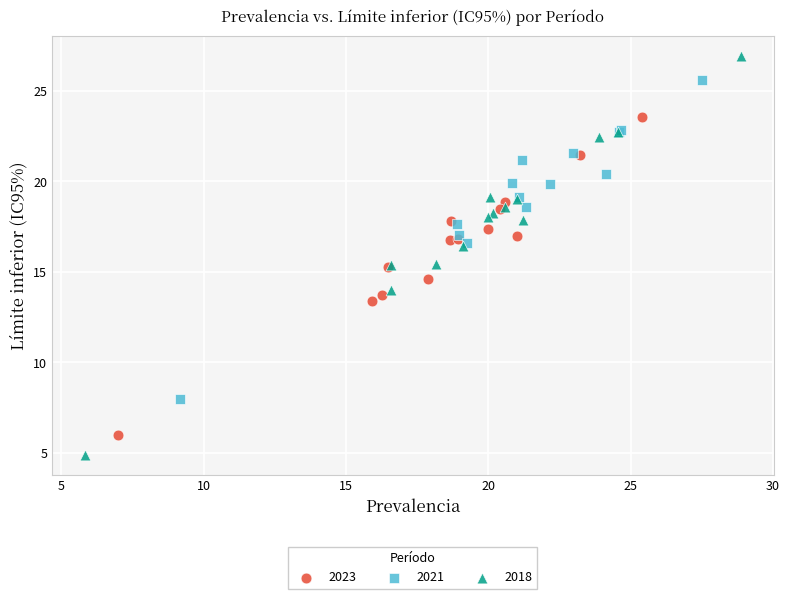

Which series reaches the minimum Y coordinate?

2018